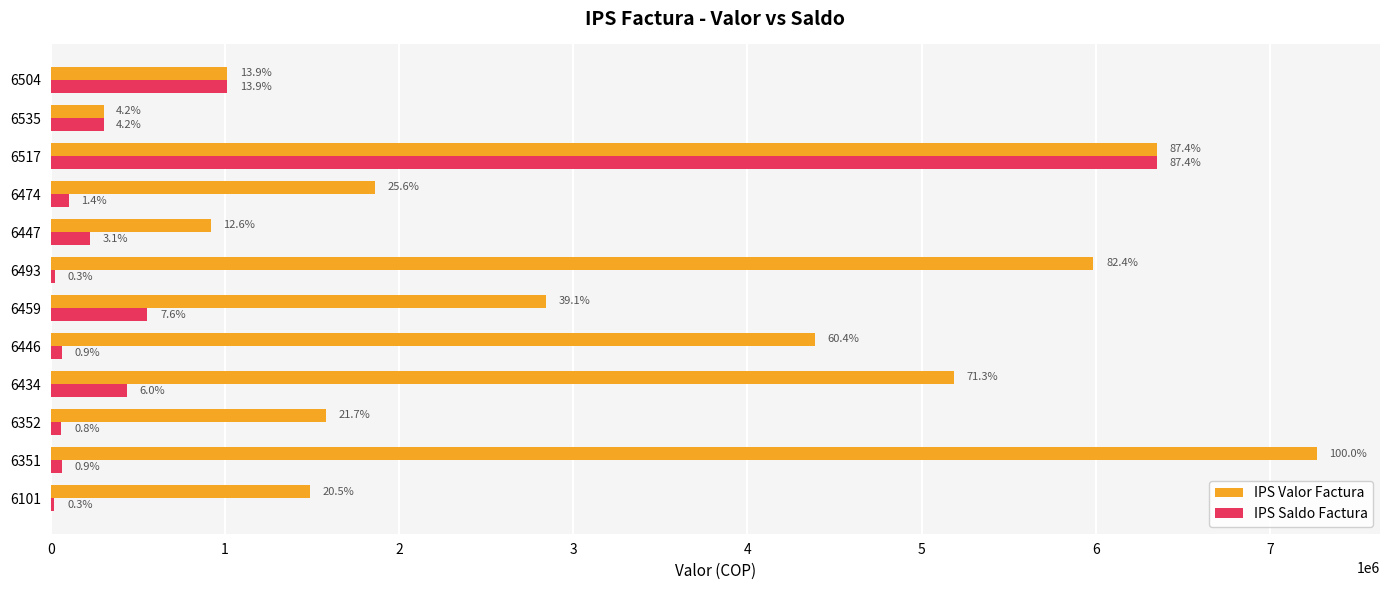

What is the value of the IPS Saldo Factura bar at the 9th from the left?

103354